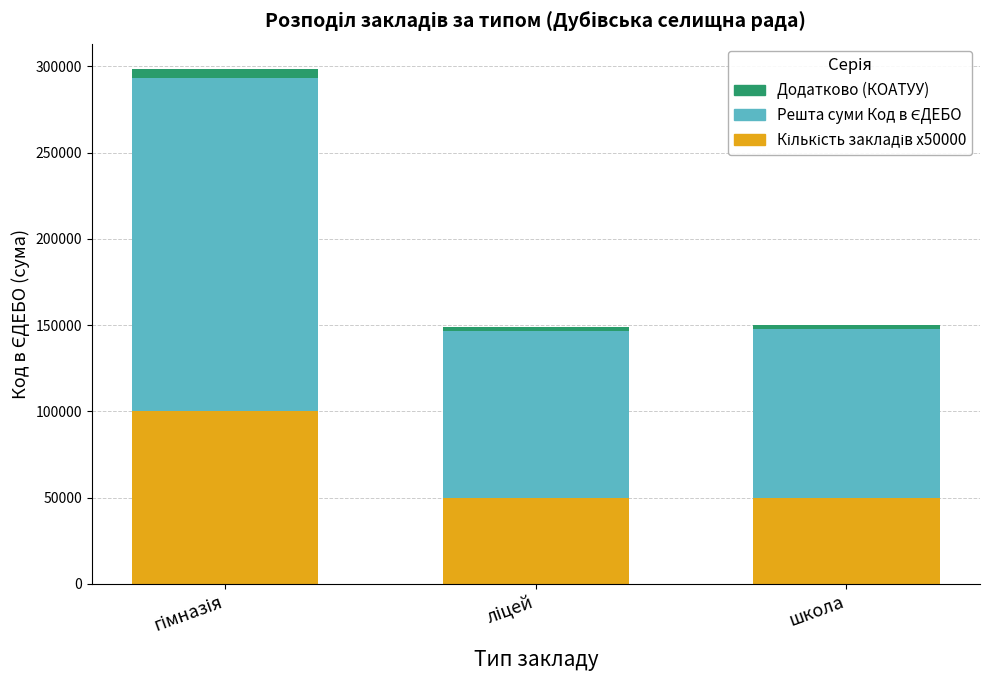

Count the number of categories in the chart.

3